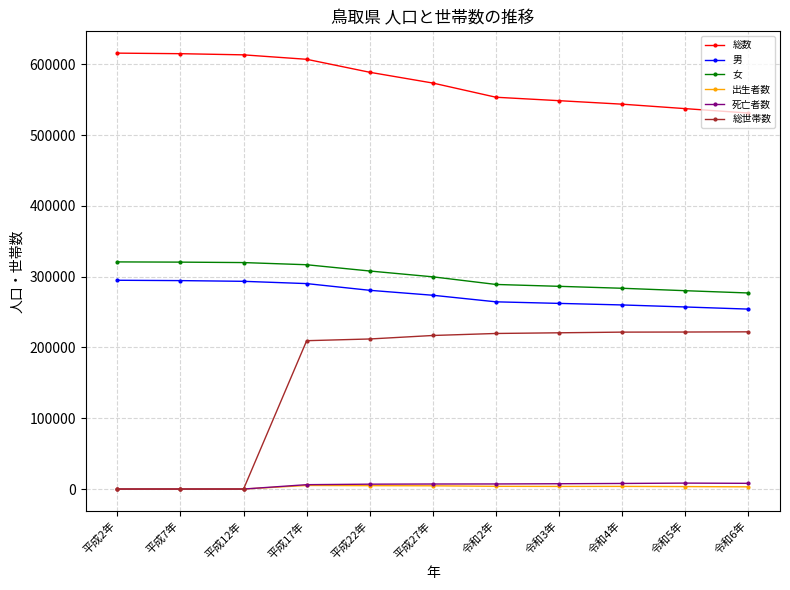

Which series has the largest range (max minus min)?

総世帯数